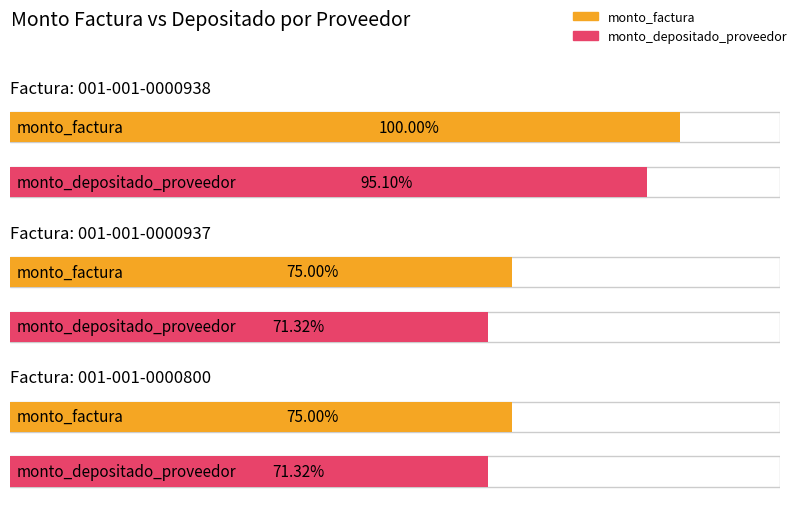

At which category does the chart reach its peak across all series?

001-001-0000938